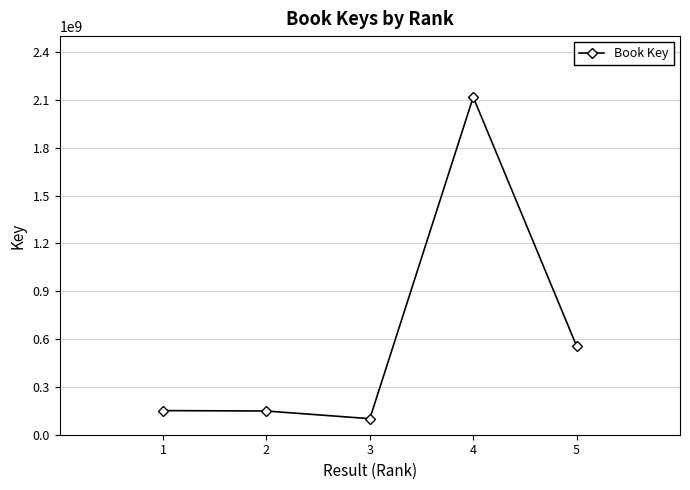

What is the change in value from 1 to 4?

+1965938679